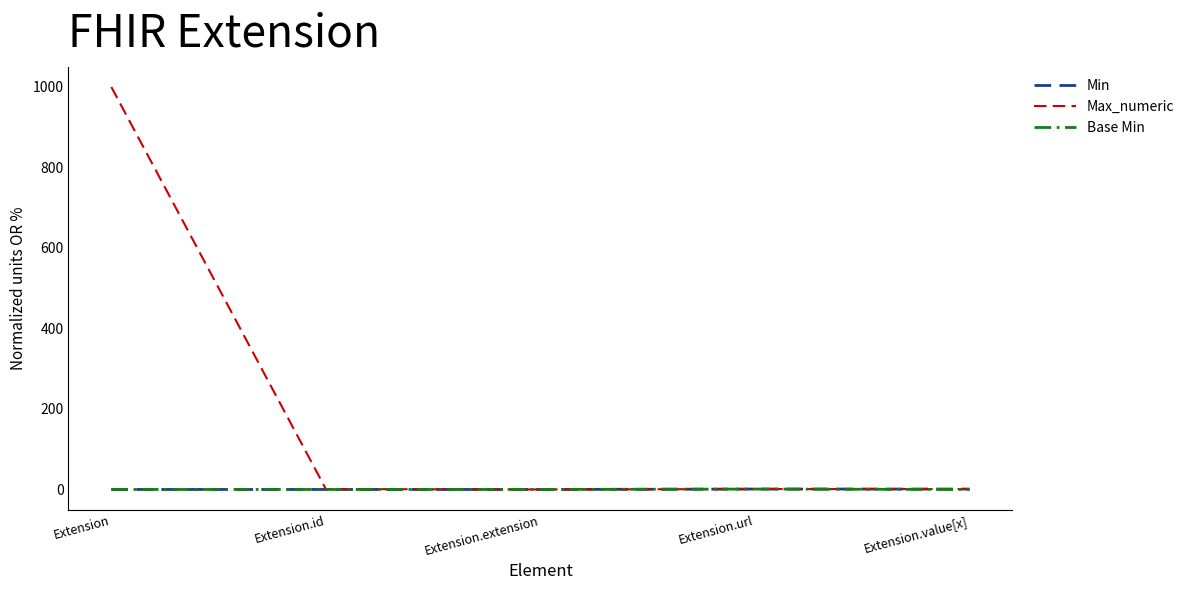

The Base Min series shows 0 at Extension.value[x]. True or false?

True